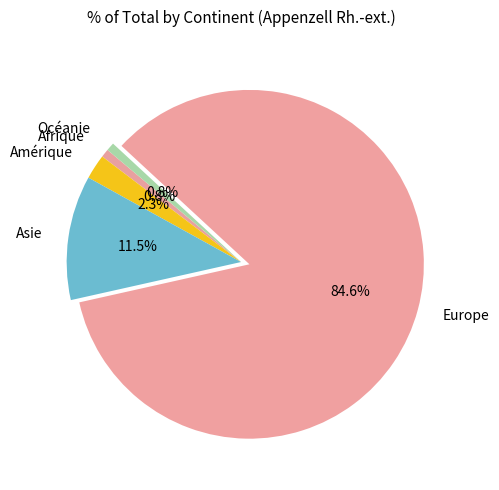

Does Europe account for over 50% of the chart?

Yes